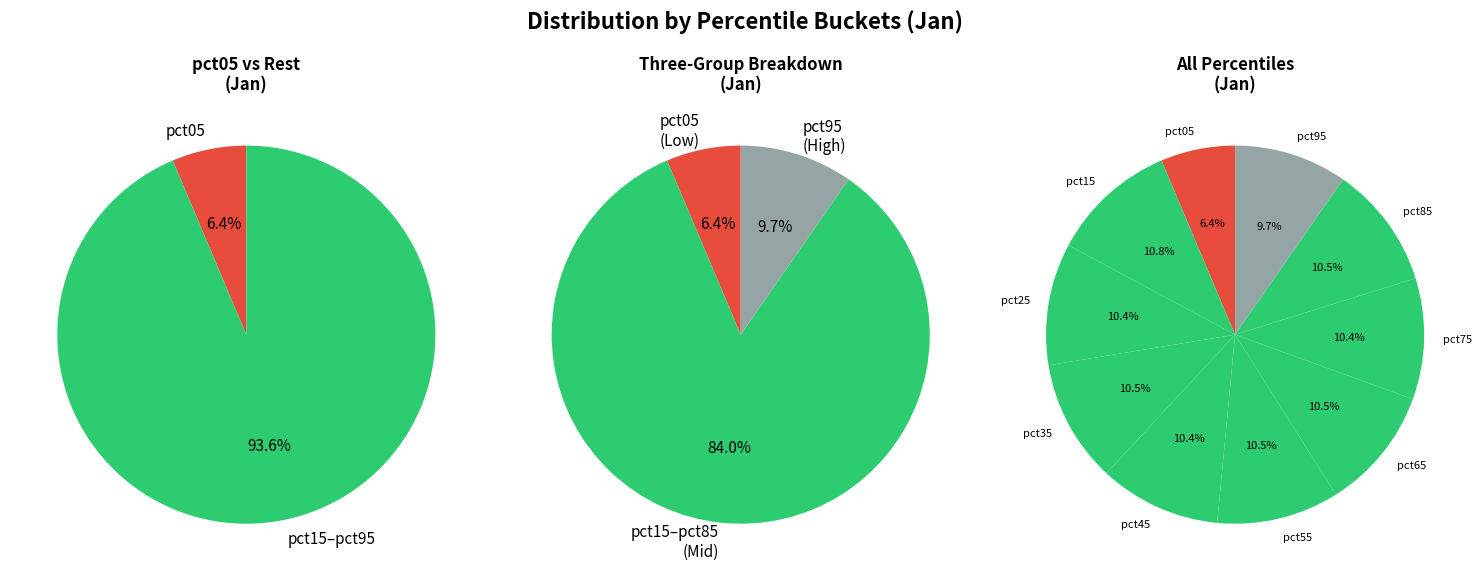

Rank the categories by value from highest to lowest.

pct15, pct65, pct85, pct35, pct55, pct25, pct45, pct75, pct95, pct05